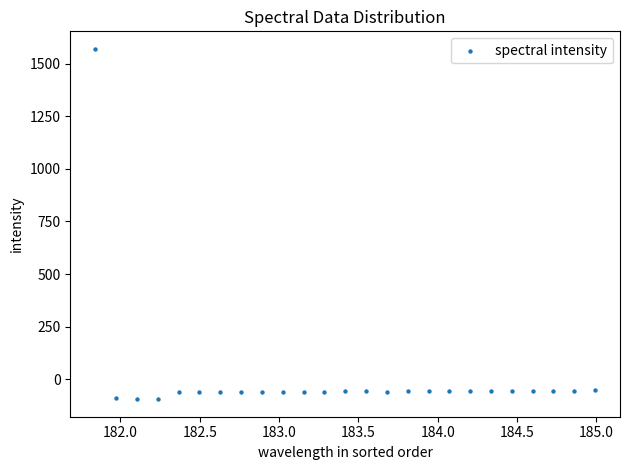

What is the range of Y values (max minus min)?

1664.5